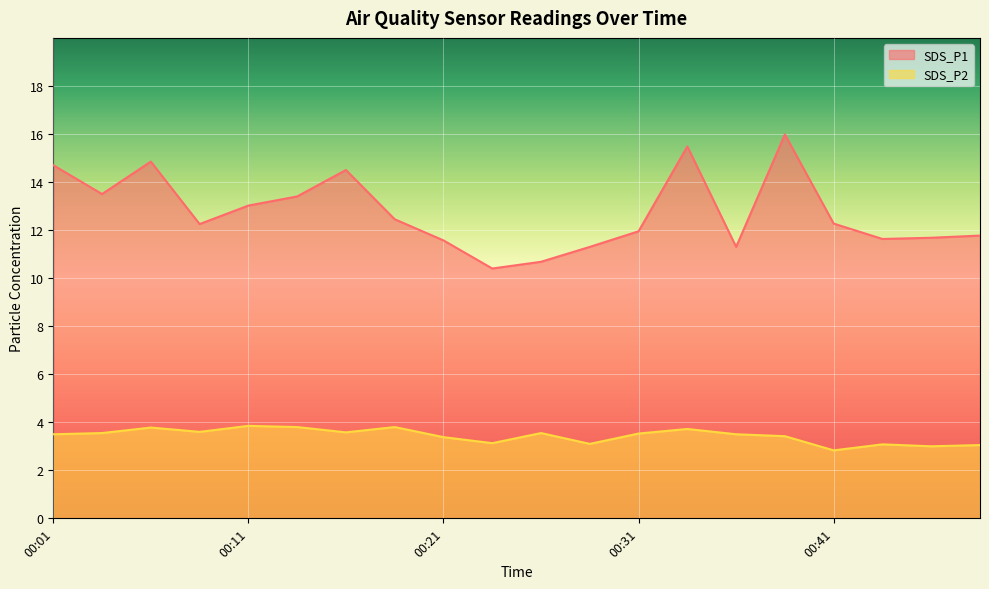

At which category does SDS_P1 reach its first local peak?

00:06